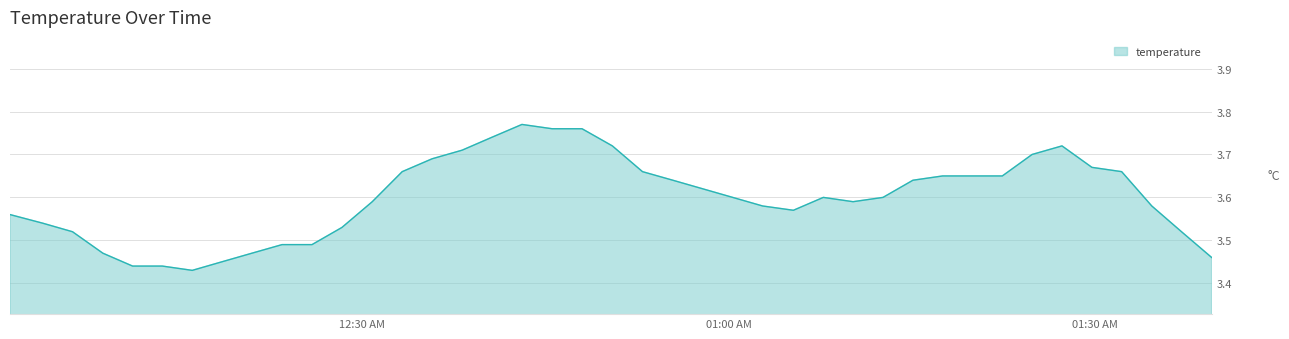

What is the maximum value shown in the chart?

3.8